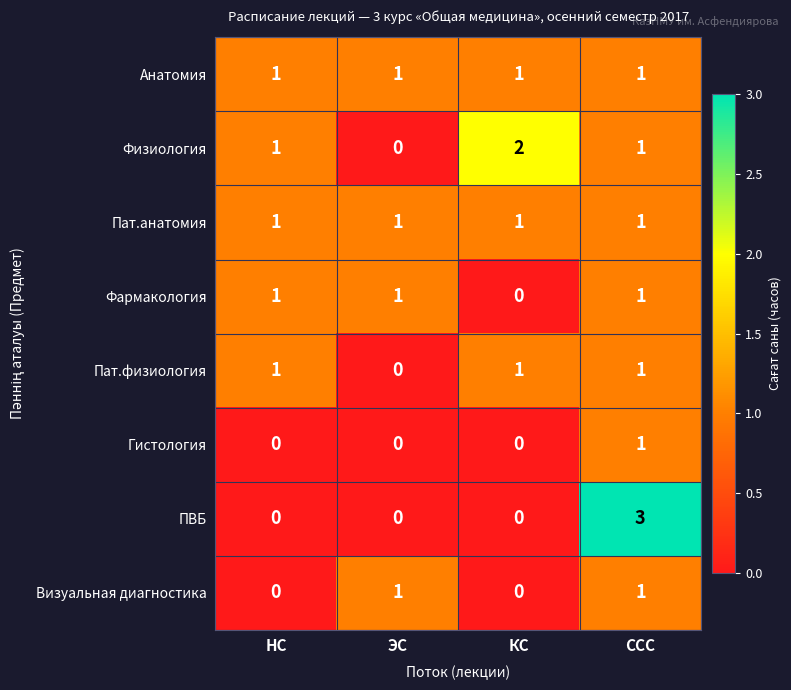

What is the spread (max minus min) of values at КС?

2